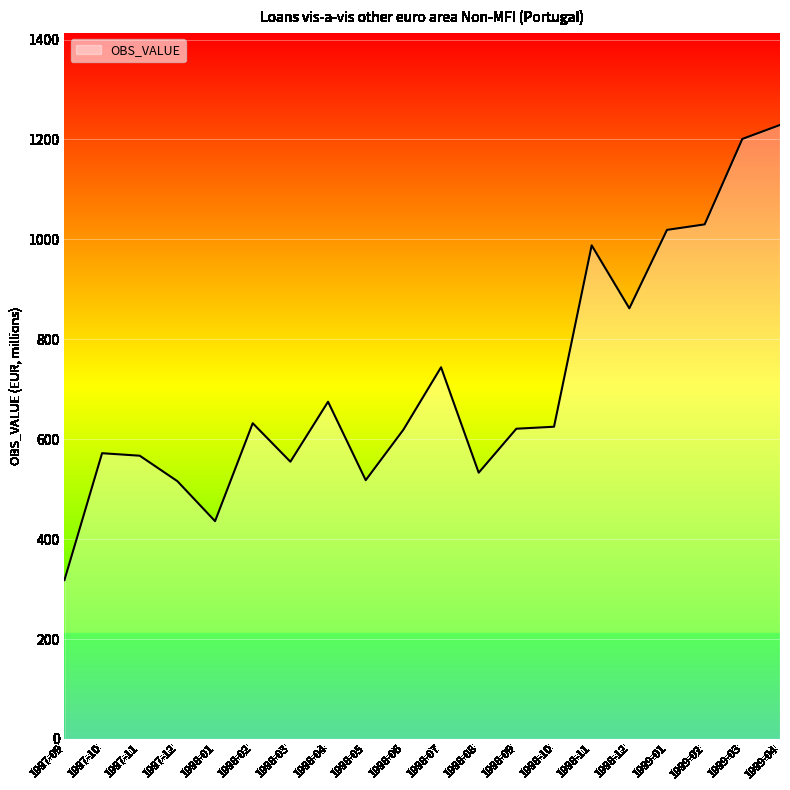

What is the maximum value shown in the chart?

1229